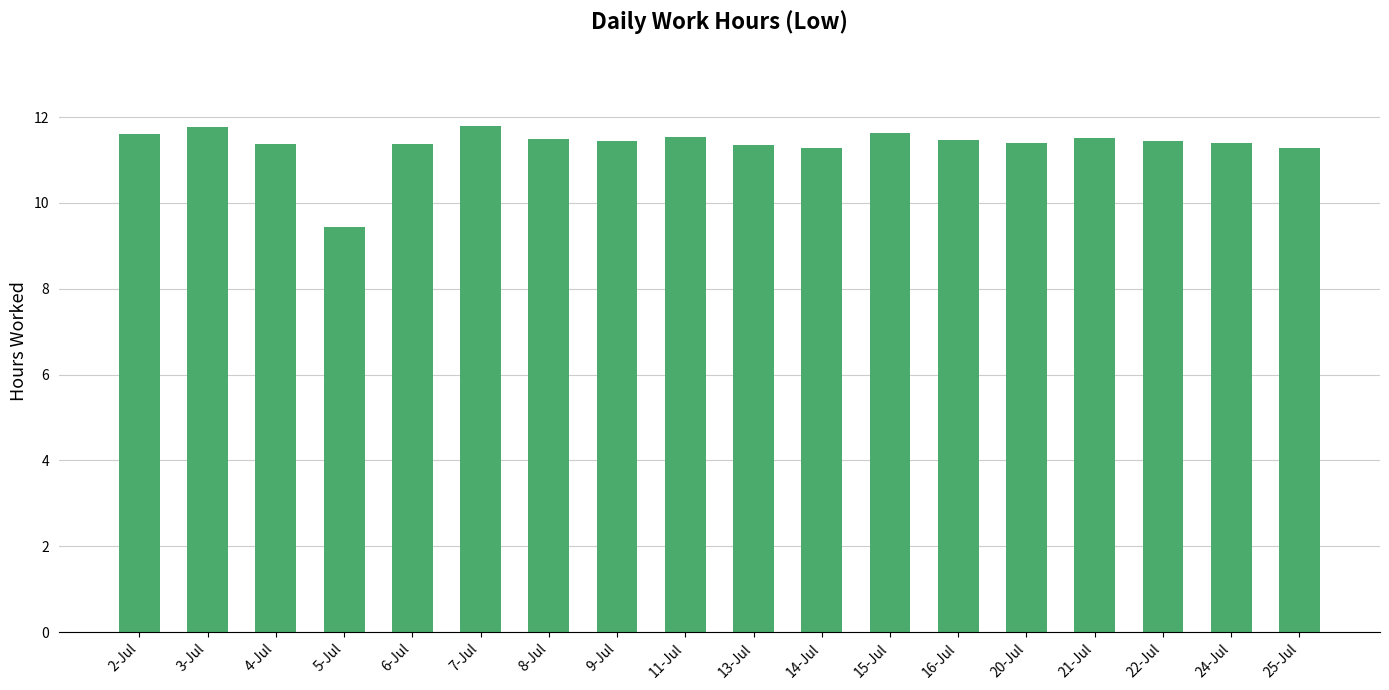

Count the number of data series in this chart.

1